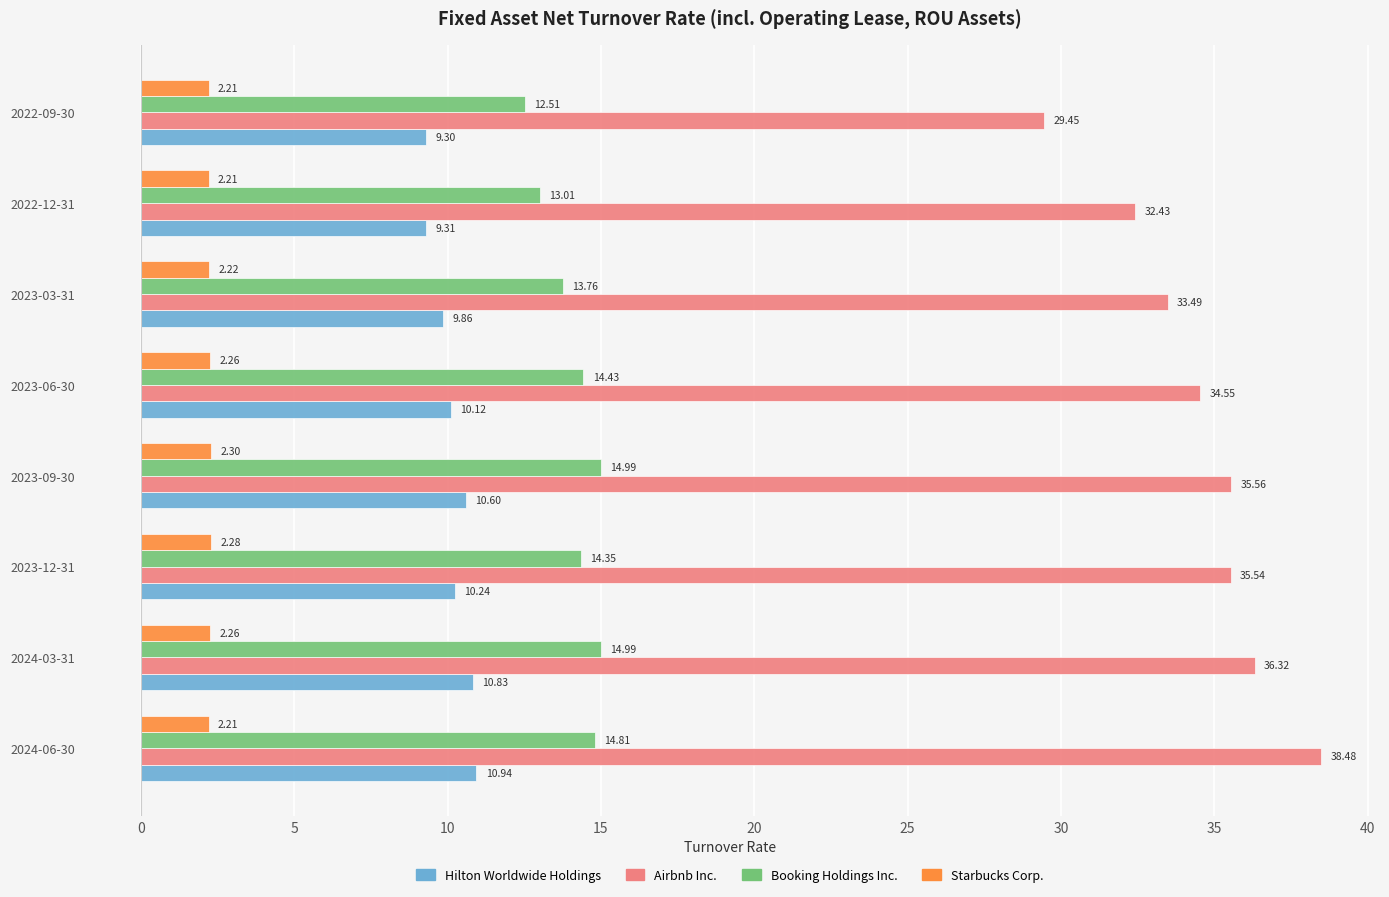

At how many categories does at least one series exceed 3?

8